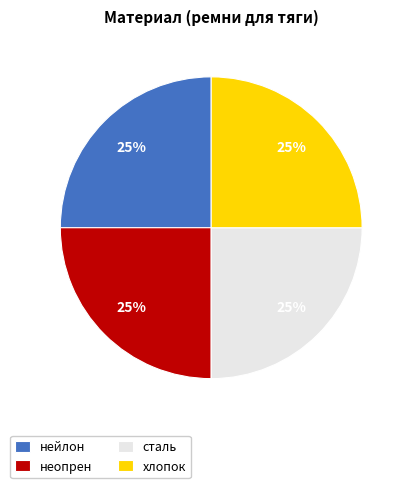

Approximately how many times larger is the value at хлопок compared to неопрен?

1.0